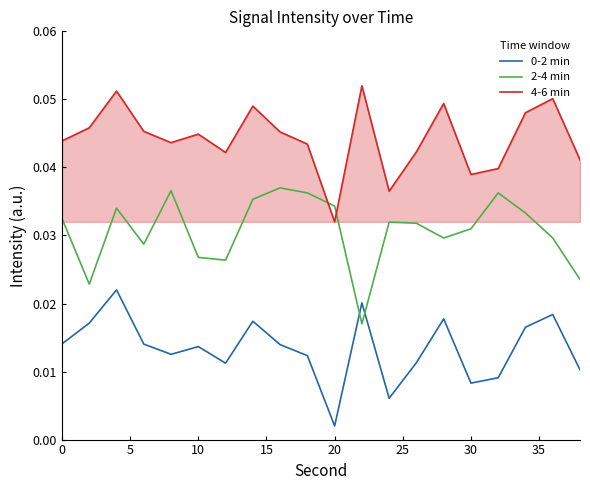

Which series has the largest total across all categories?

4-6 min